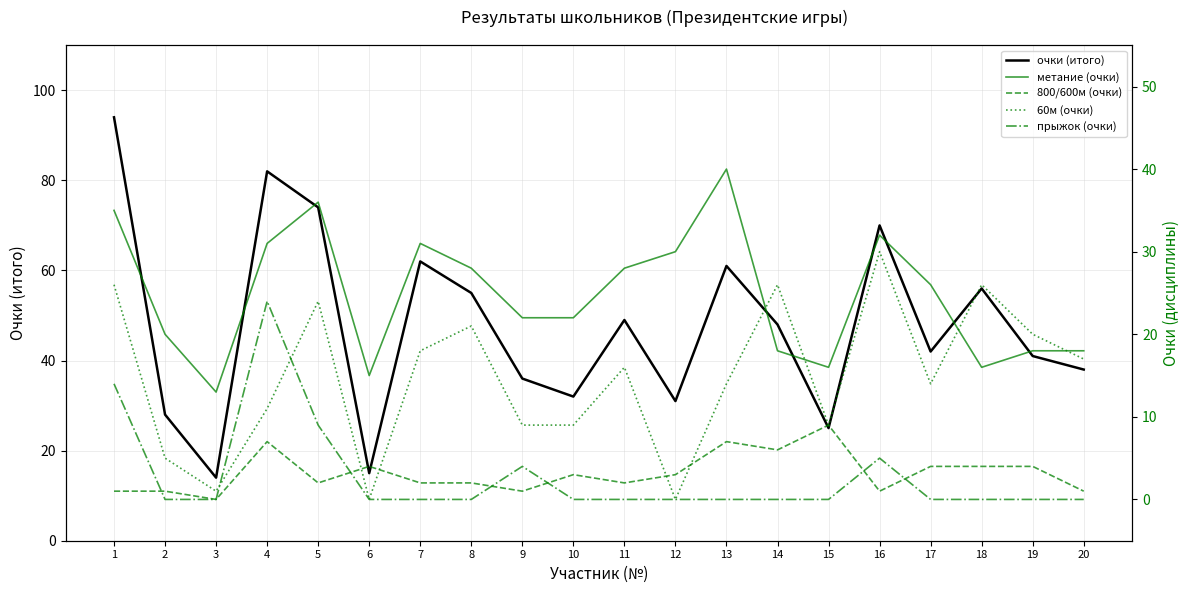

List the series in order of their peak value, lowest first.

800/600м (очки), прыжок (очки), 60м (очки), метание (очки), очки (итого)